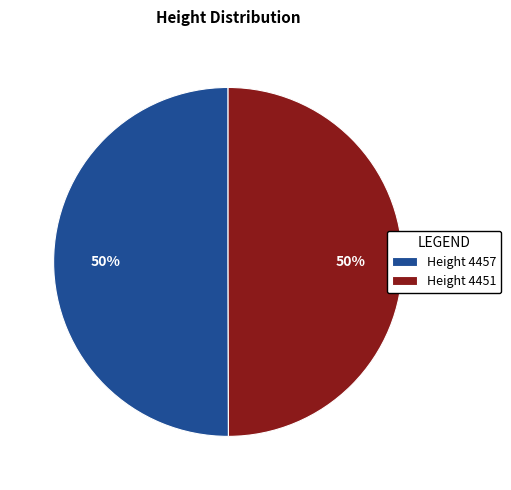

The Height 4457 slice represents 50% of the pie. True or false?

True